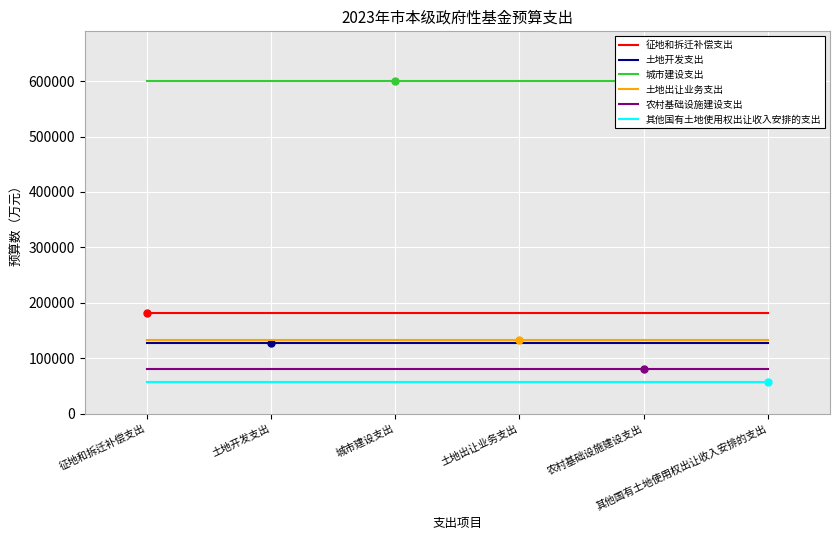

True or false: 农村基础设施建设支出 and 土地出让业务支出 intersect in this chart.

False